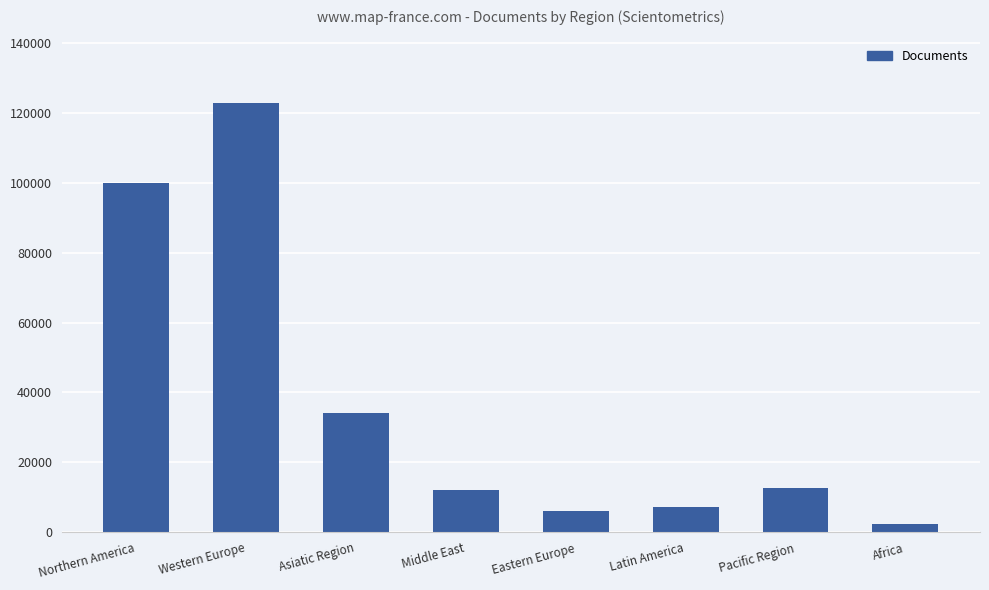

What is the change in value from Eastern Europe to Pacific Region?

+6545